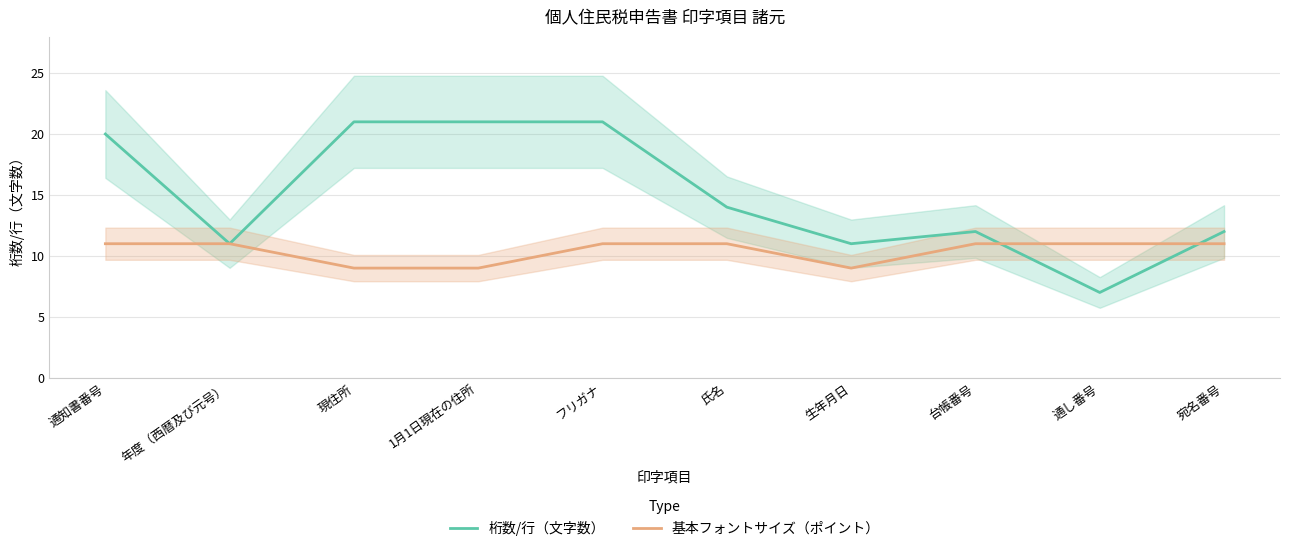

The 基本フォントサイズ（ポイント） series shows 7 at 宛名番号. True or false?

False